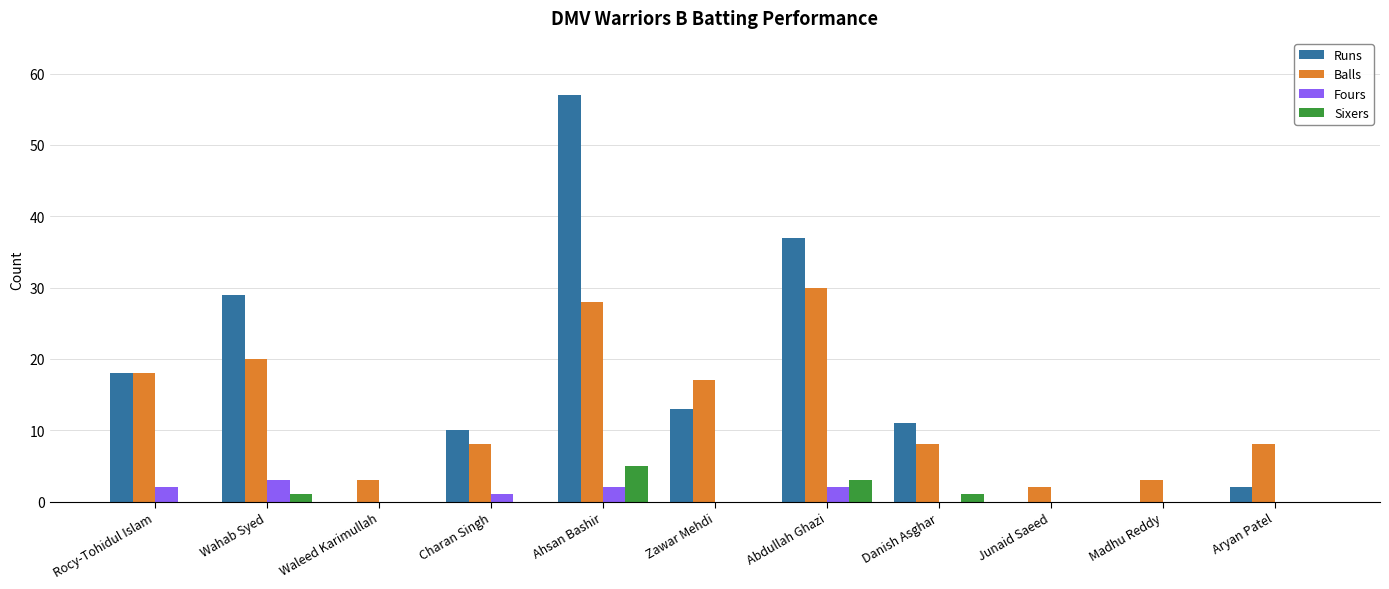

The Balls series shows 3 at Waleed Karimullah. True or false?

True